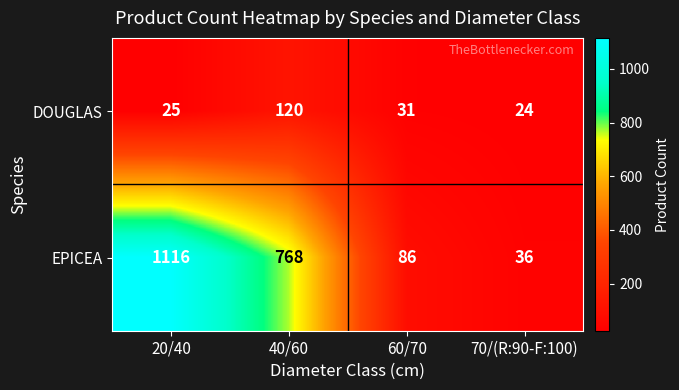

List the series in order of their peak value, lowest first.

DOUGLAS, EPICEA